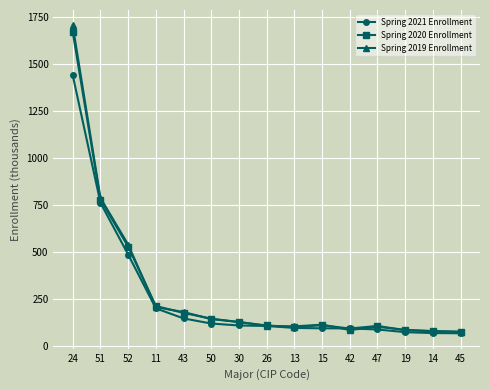

What is the sum of the Spring 2020 Enrollment values at 26 and 14?

185.3